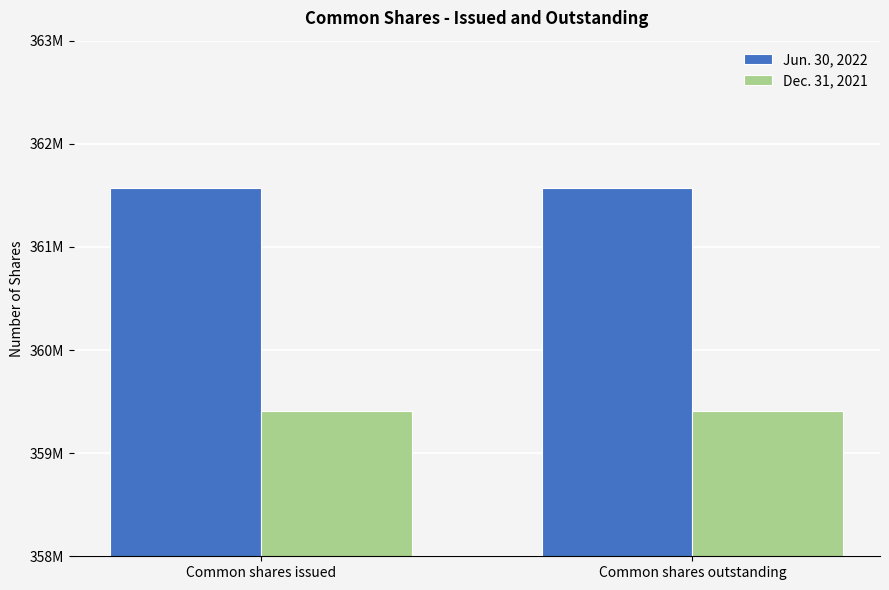

List the labels in order of Dec. 31, 2021 value, largest first.

Common shares issued, Common shares outstanding